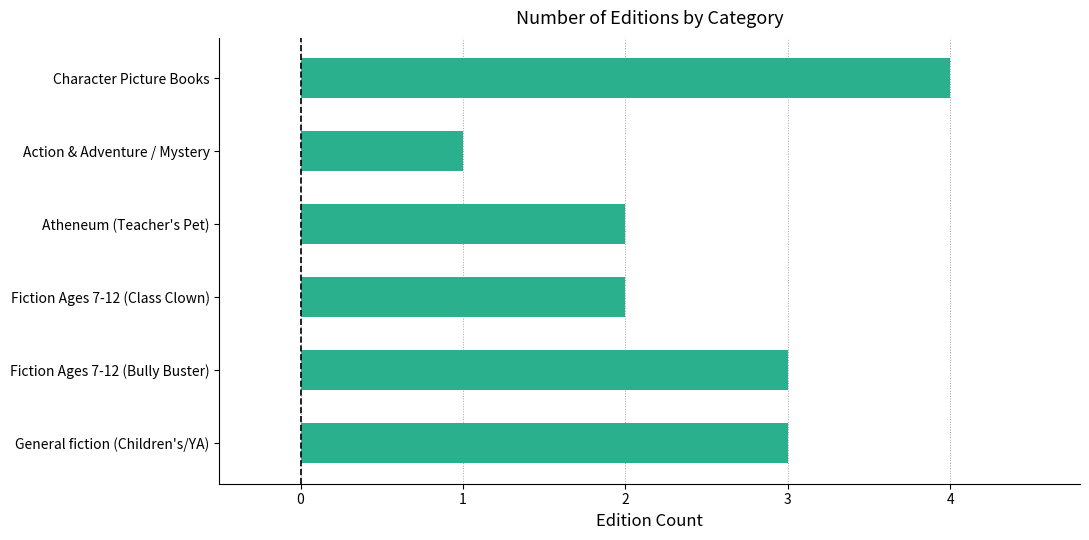

Is it true that the value at Fiction Ages 7-12 (Class Clown) is 2?

True